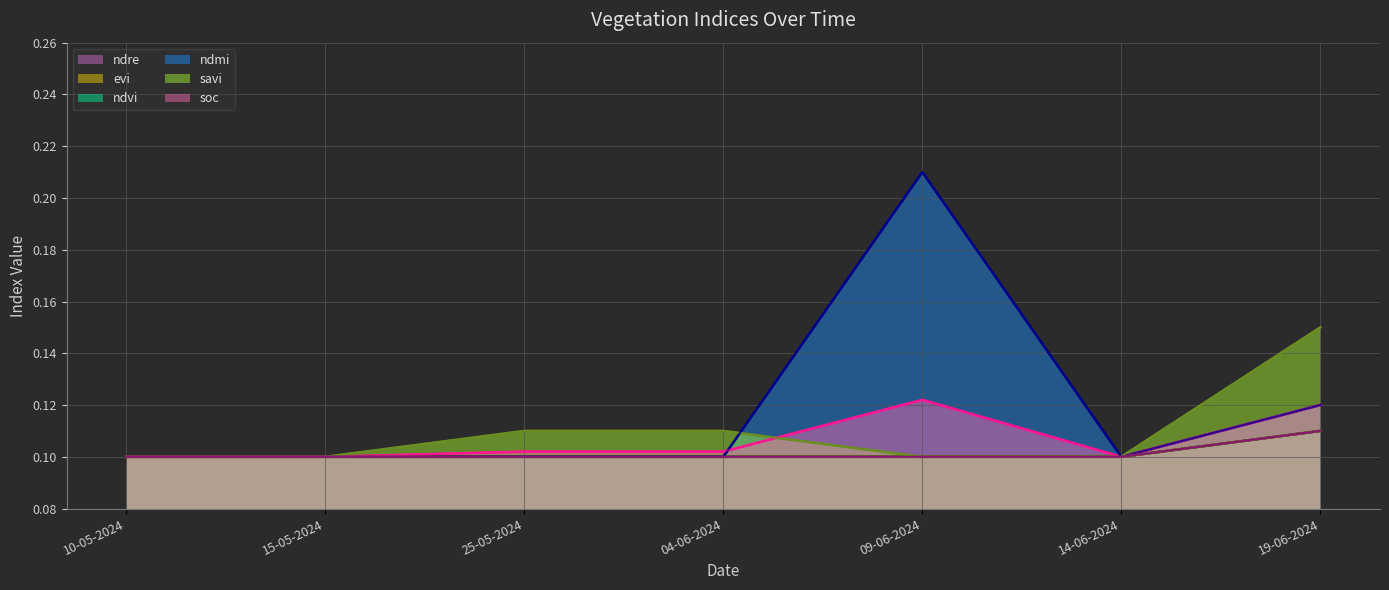

At which label does savi reach its peak?

19-06-2024